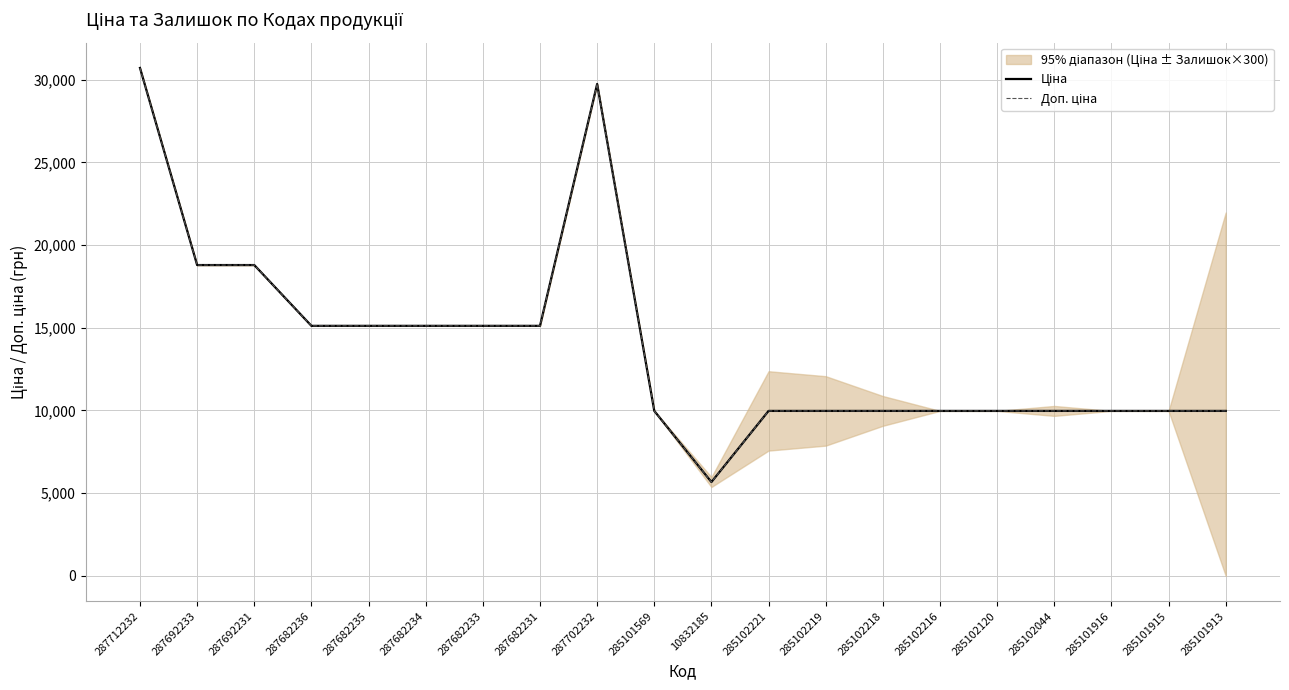

What is the value of the Доп. ціна point at the 1st from the left?

30717.1